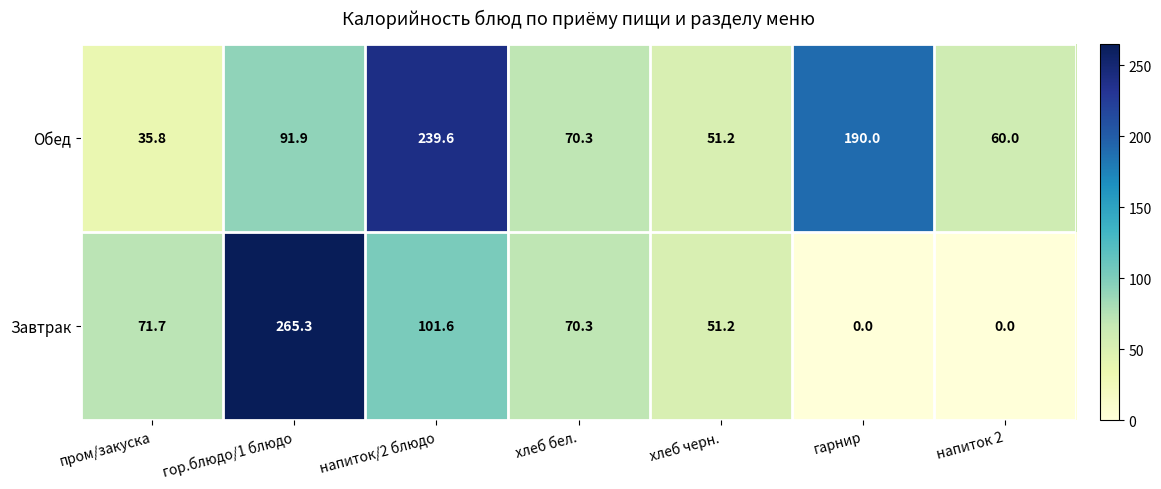

At how many categories does at least one series exceed 55?

6